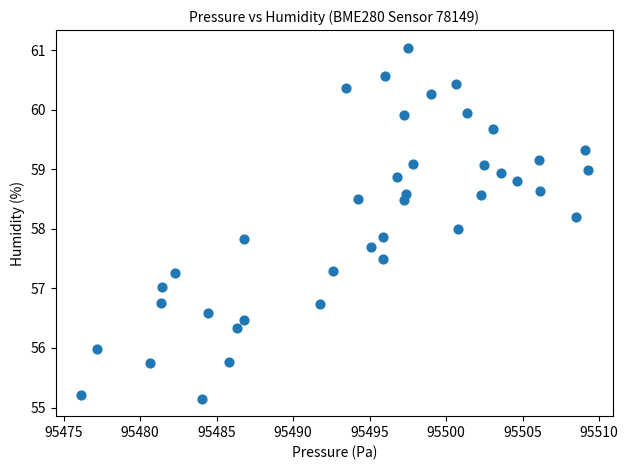

What is the range of Y values (max minus min)?

5.9